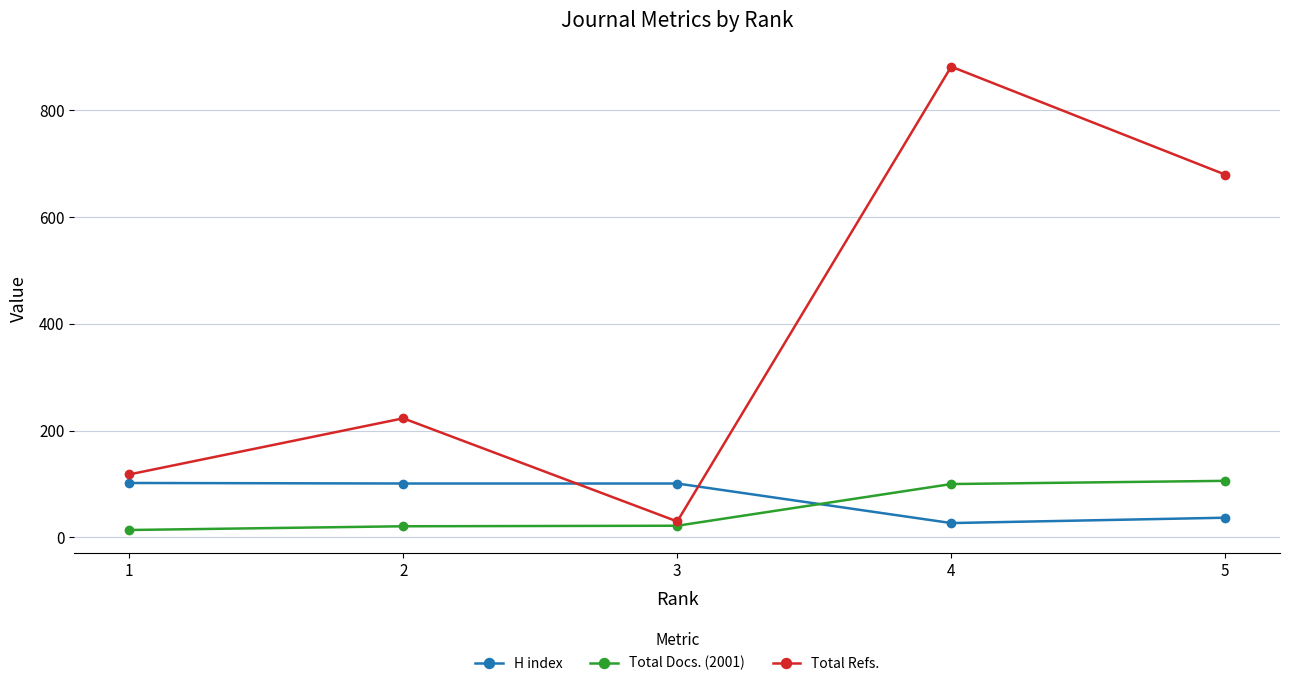

What is the greatest value displayed?

881